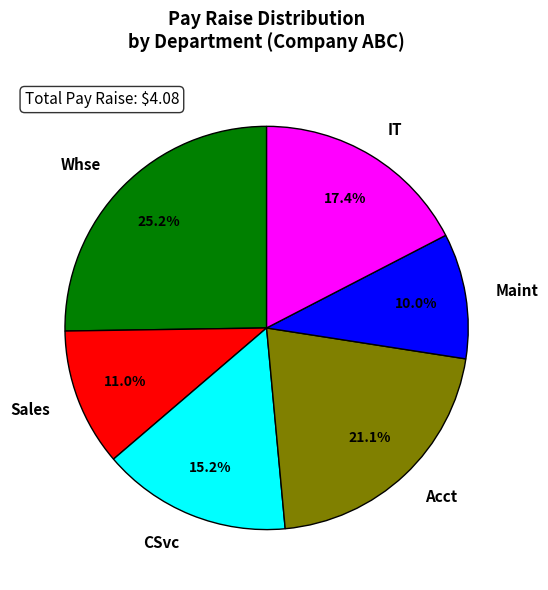

How many slices are in this pie chart?

6